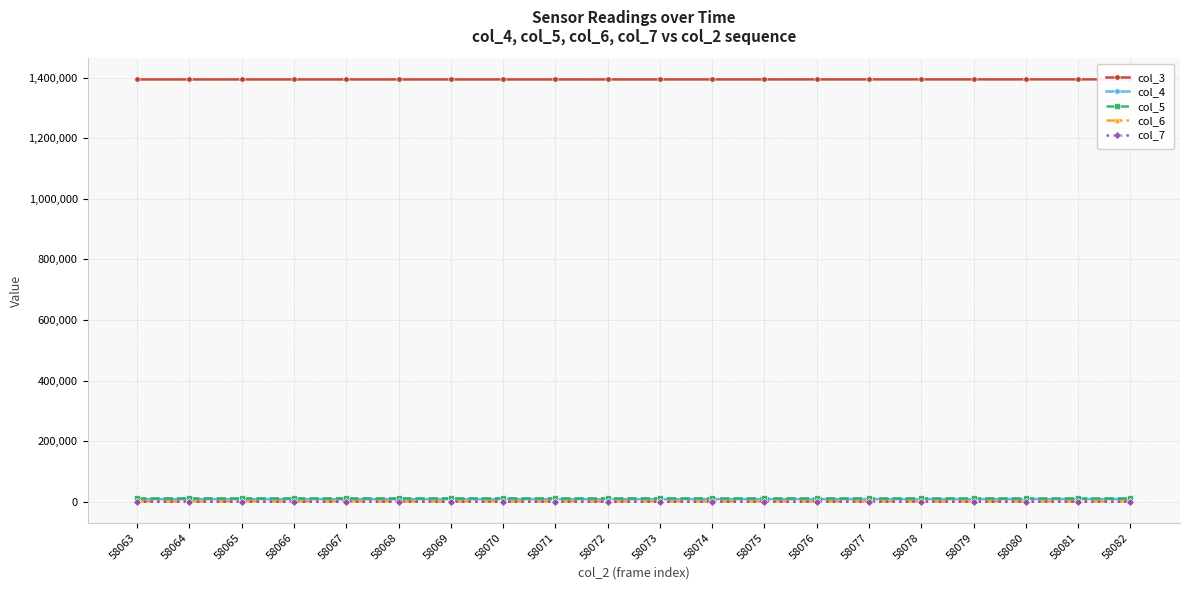

What is the sum of all col_6 values?

17179